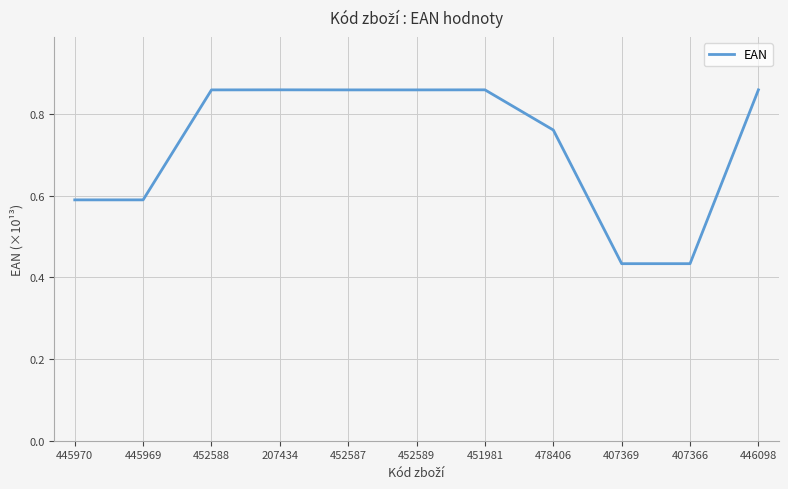

Does the chart have visible grid lines?

Yes